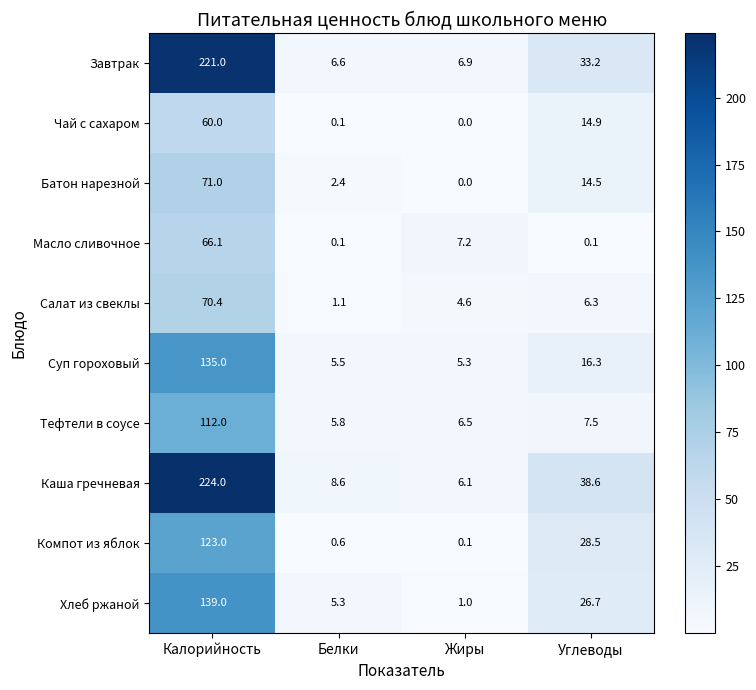

How many categories are shown in the chart?

4